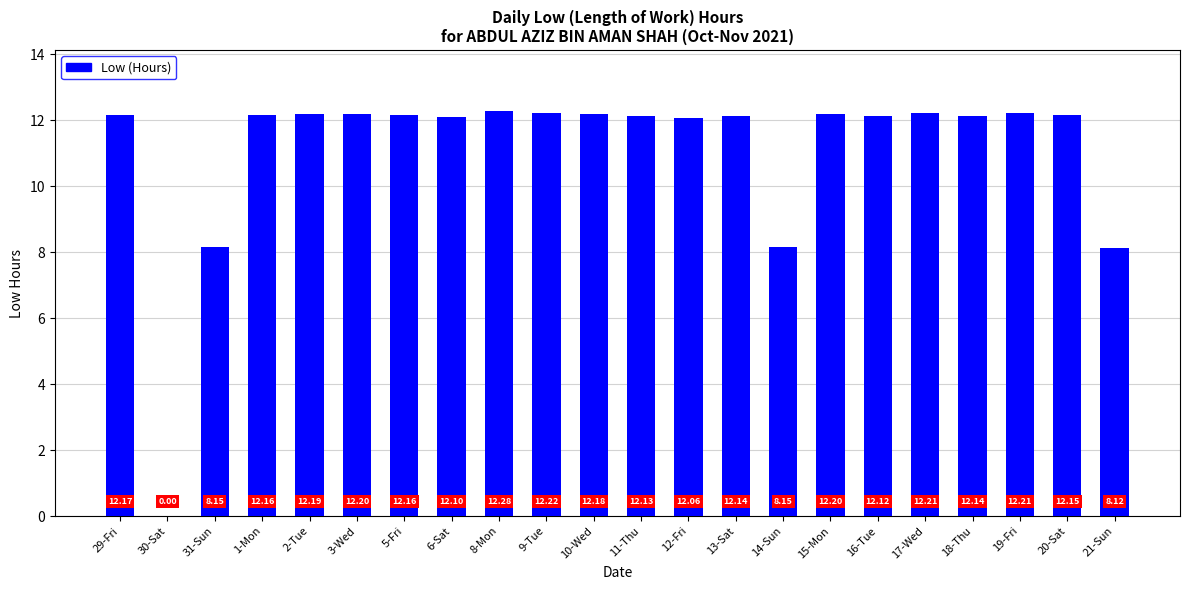

Approximately how many times larger is the value at 12-Fri compared to 9-Tue?

1.0